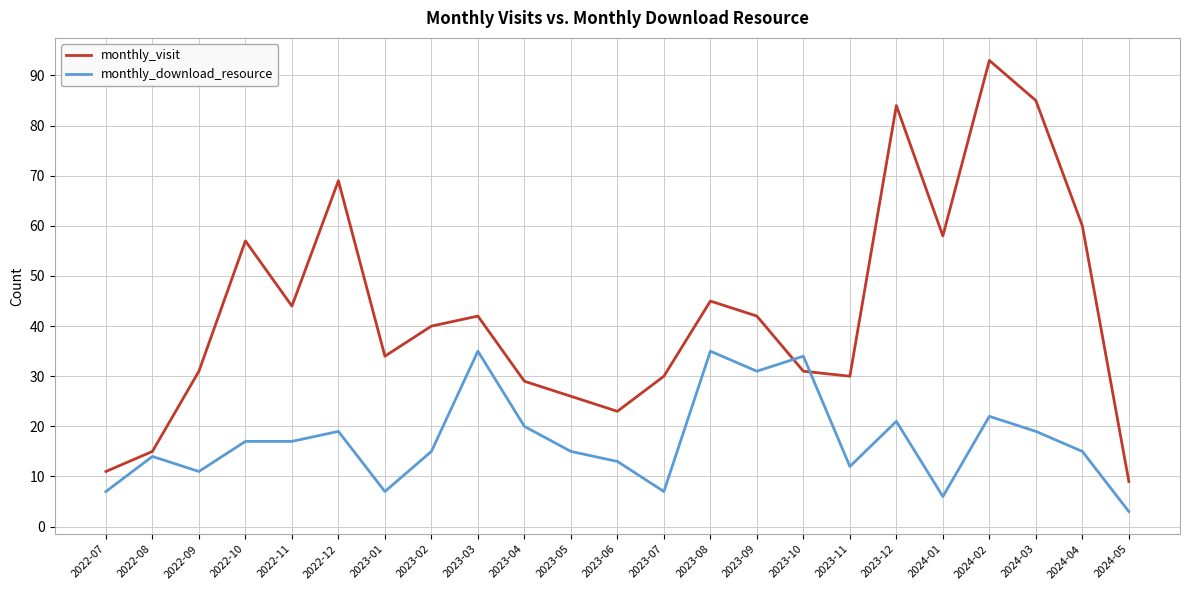

What position from the left is 2024-02?

20